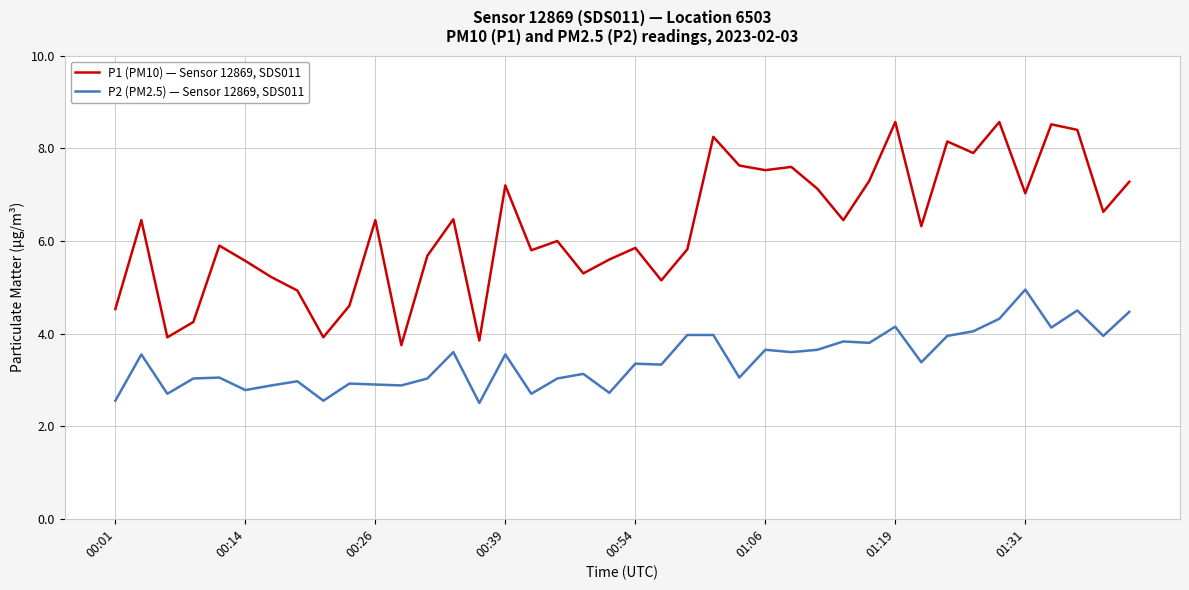

What are all the series names shown in the legend?

P1 (PM10) — Sensor 12869, SDS011, P2 (PM2.5) — Sensor 12869, SDS011